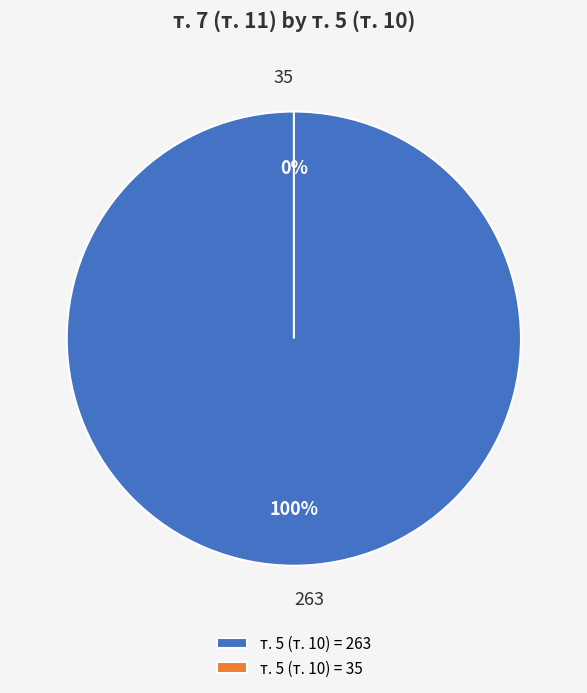

Is there a majority slice in this chart?

Yes